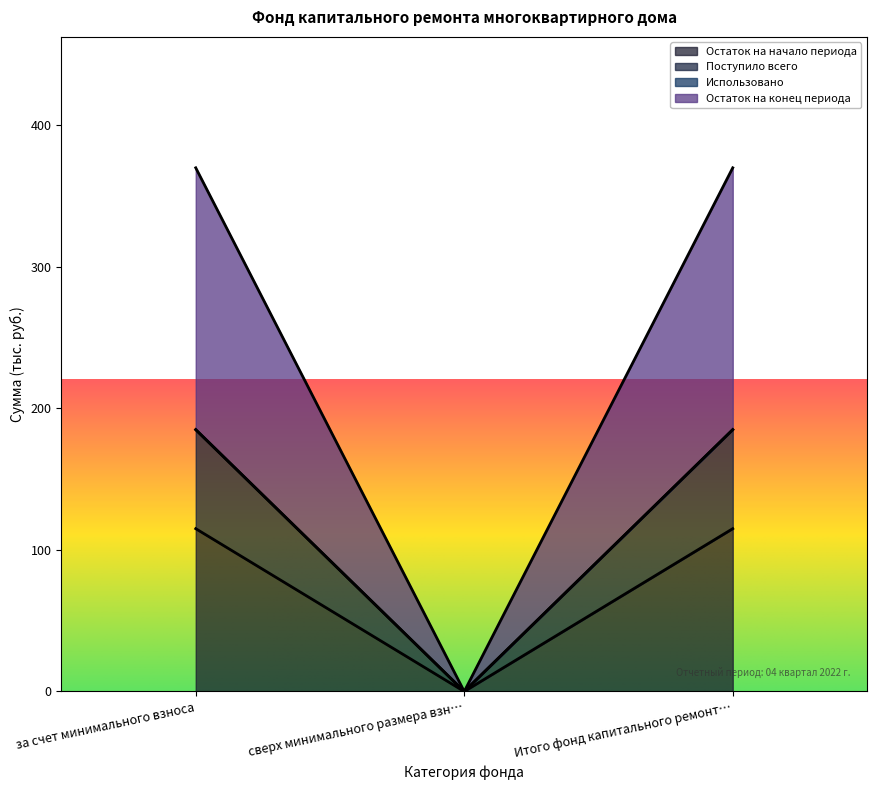

What is the total value across all series at Итого фонд капитального ремонт…?

369.8